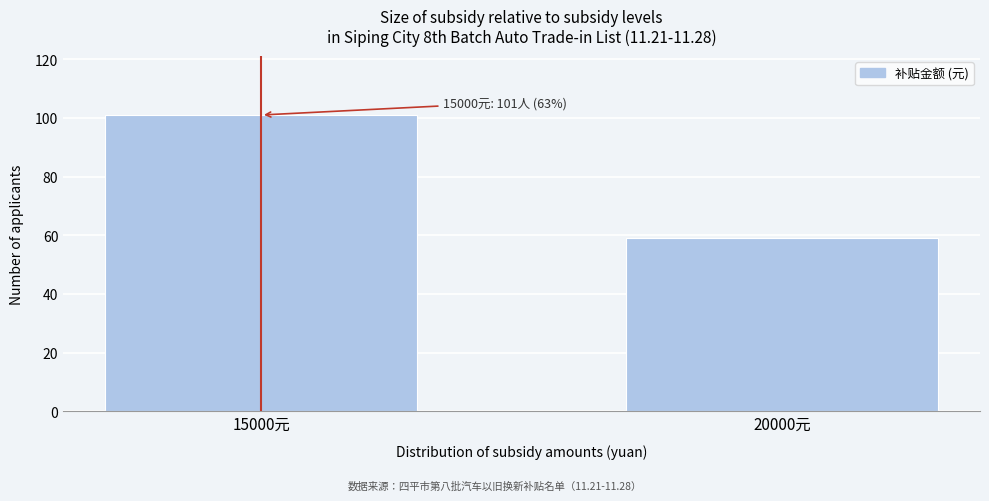

Reading left to right, what are all the values shown in this chart?

15000元=101	20000元=59